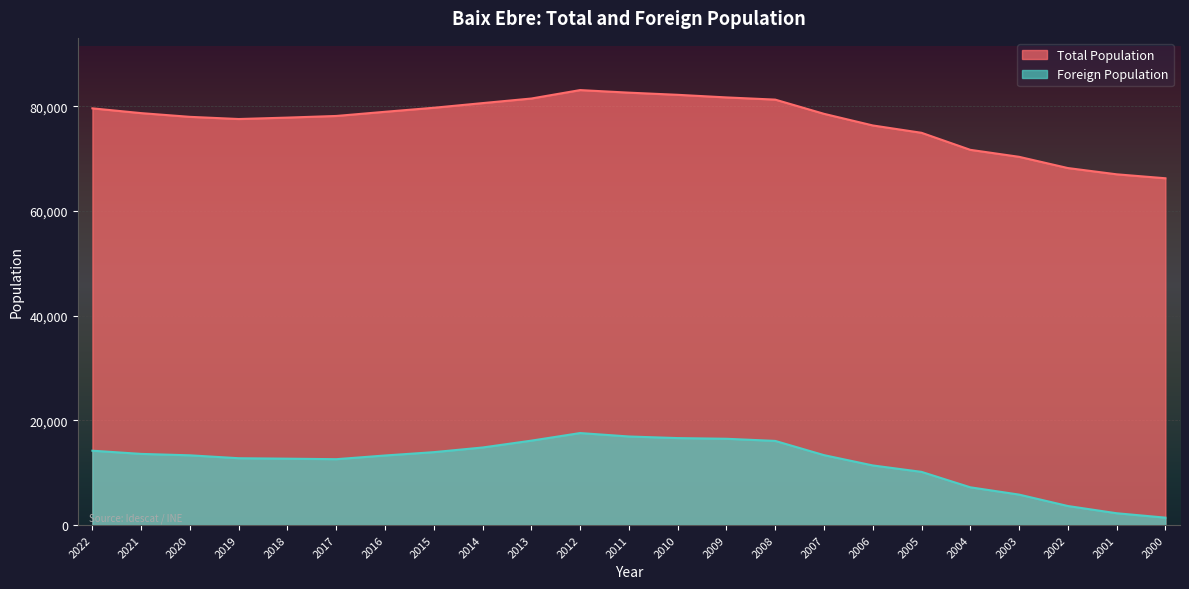

Reading left to right, what are all the values shown in this chart?

Total Population: 2022=79636	2021=78721	2020=78011	2019=77596	2018=77868	2017=78180	2016=78977	2015=79748	2014=80637	2013=81514	2012=83125	2011=82634	2010=82222	2009=81724	2008=81304	2007=78590	2006=76368	2005=74962	2004=71708	2003=70373	2002=68227	2001=67031	2000=66274
Foreign Population: 2022=14209	2021=13599	2020=13328	2019=12773	2018=12687	2017=12589	2016=13296	2015=13933	2014=14824	2013=16132	2012=17583	2011=16928	2010=16621	2009=16490	2008=16081	2007=13363	2006=11396	2005=10165	2004=7216	2003=5823	2002=3642	2001=2260	2000=1418